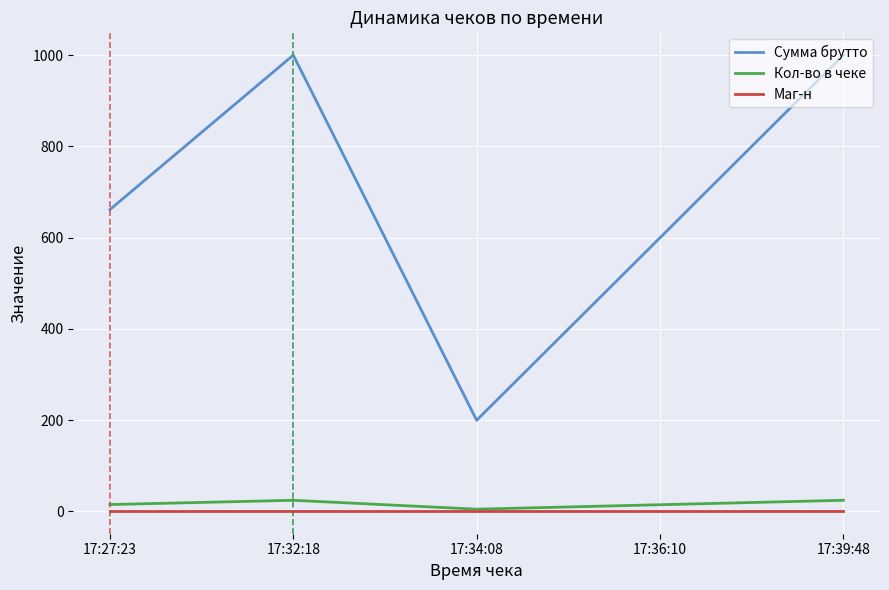

What is the maximum value shown in the chart?

1000.0